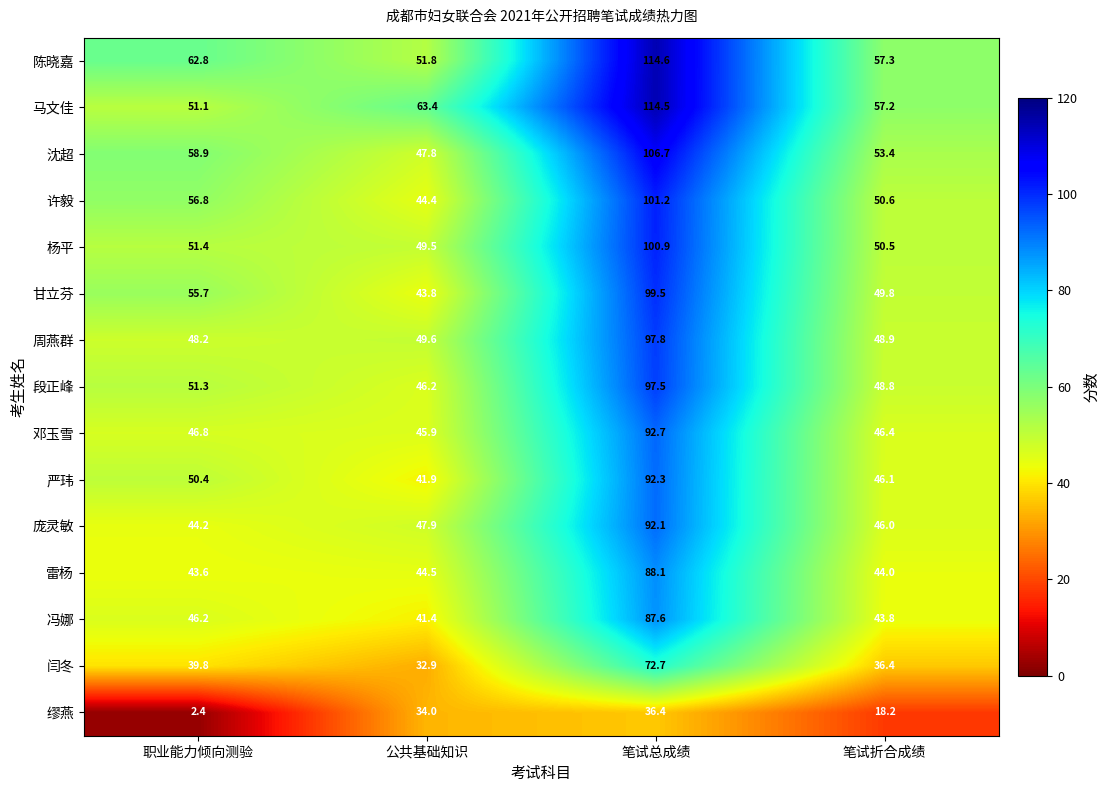

What is the sum of the 邓玉雪 values at 公共基础知识 and 职业能力倾向测验?

92.7